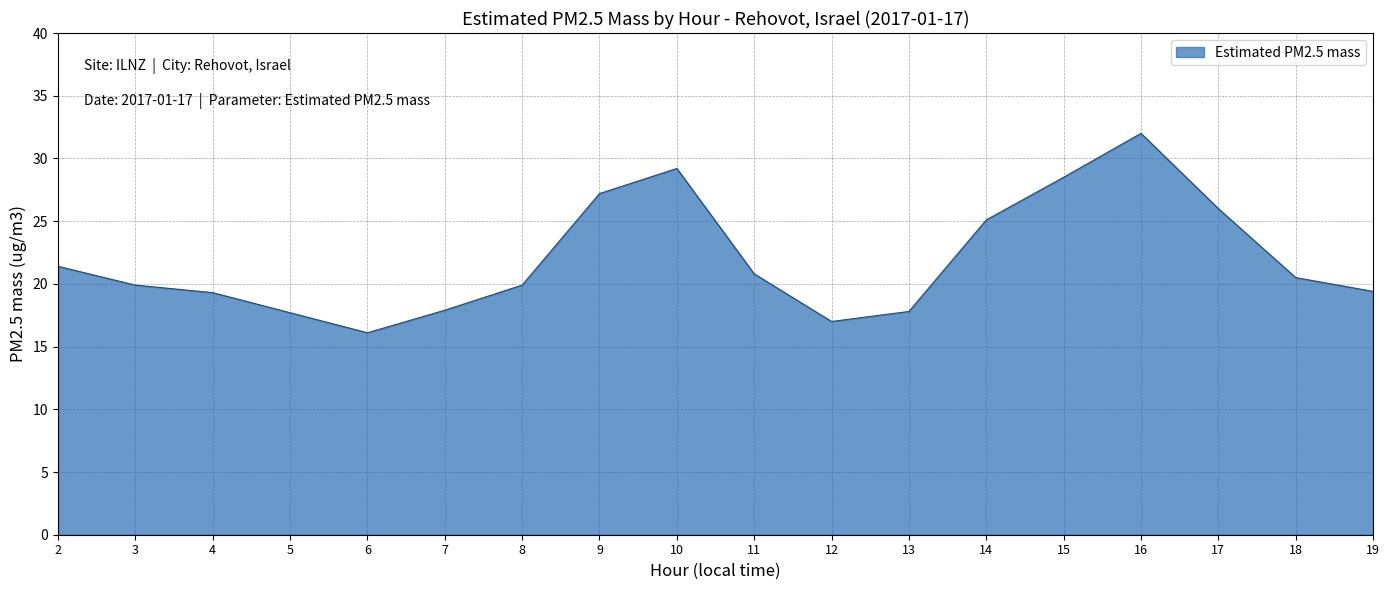

What is the maximum value shown in the chart?

32.0